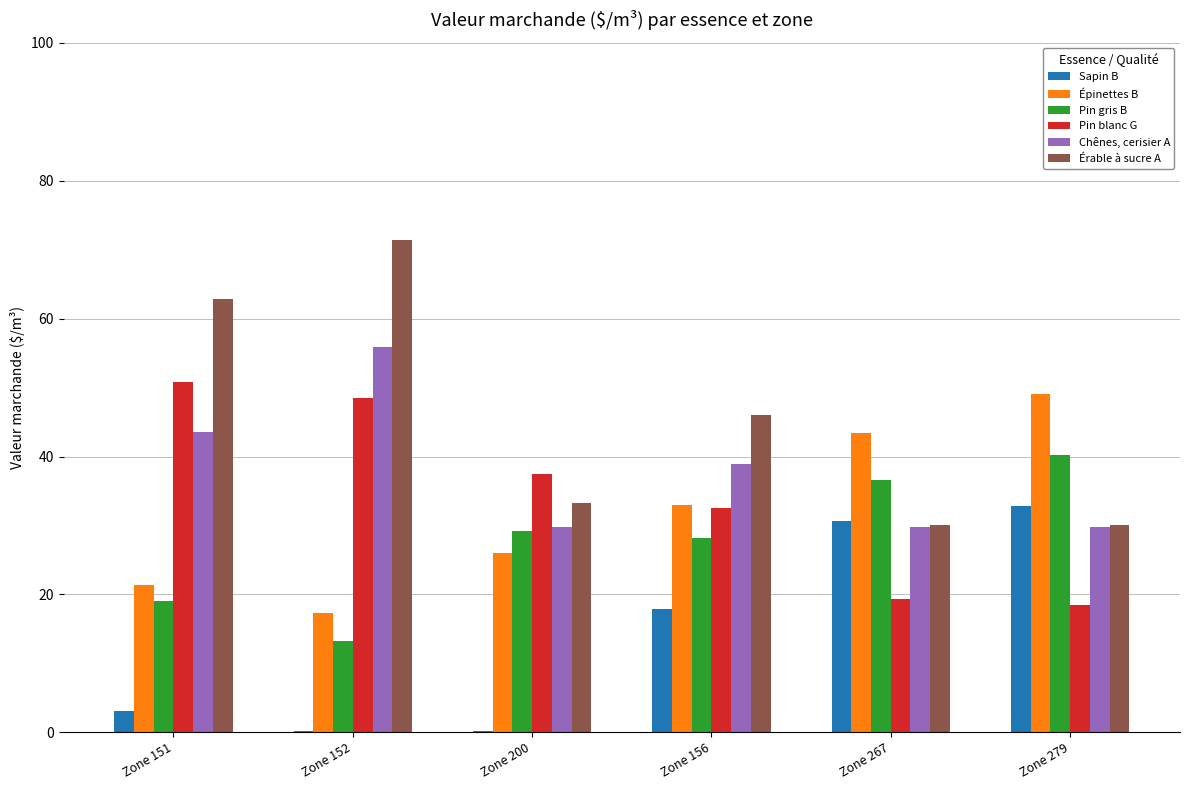

The value of Pin gris B at Zone 151 is 19.1. True or false?

True